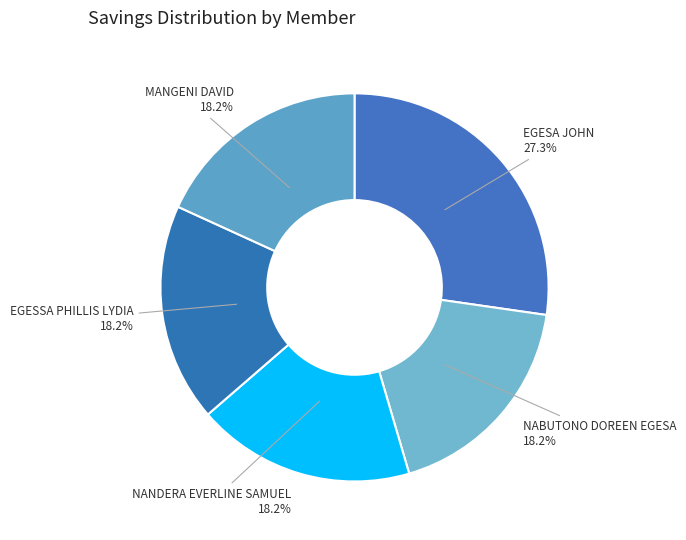

Is it true that EGESSA PHILLIS LYDIA is 18% of the pie?

True